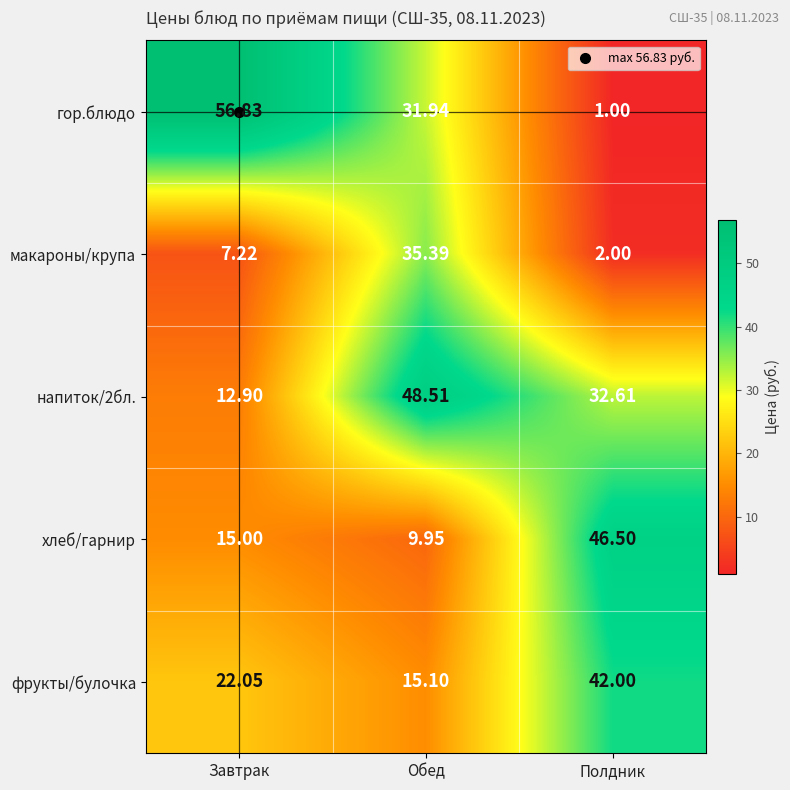

At which label is хлеб/гарнир closest to 28?

Завтрак